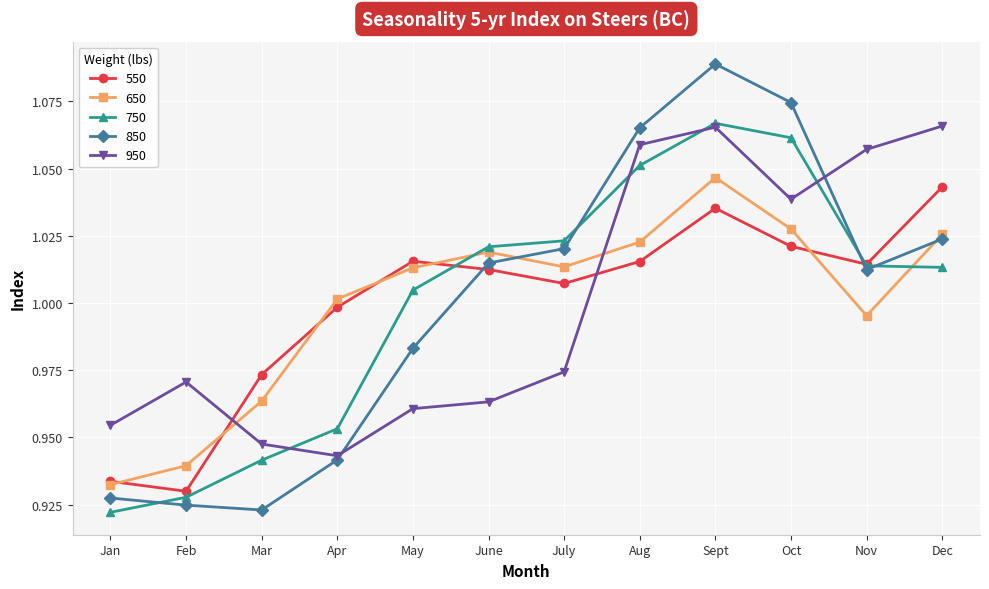

What is the total value across all series at Aug?

5.2